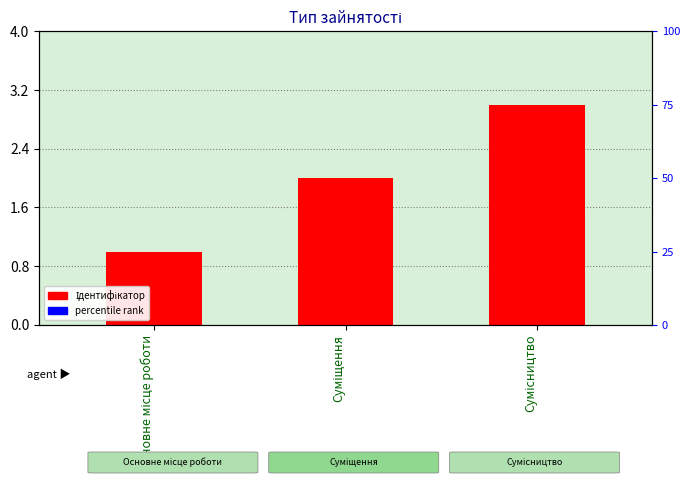

How many data points are above 2?

1